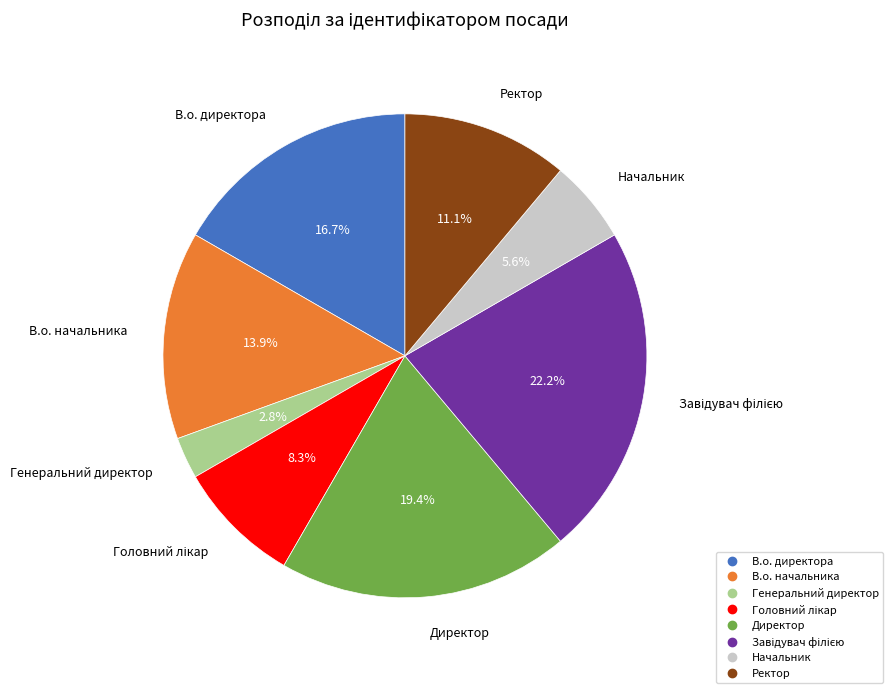

True or false: Начальник accounts for 6% of the total.

True